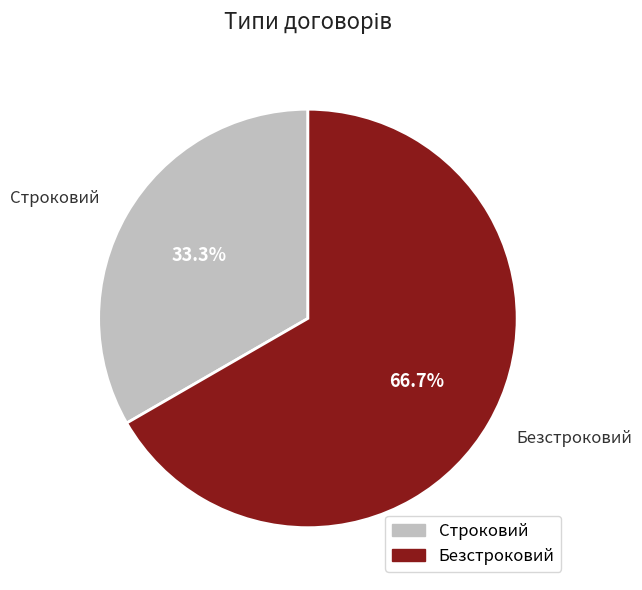

How much of the chart is everything except Безстроковий?

33.3%